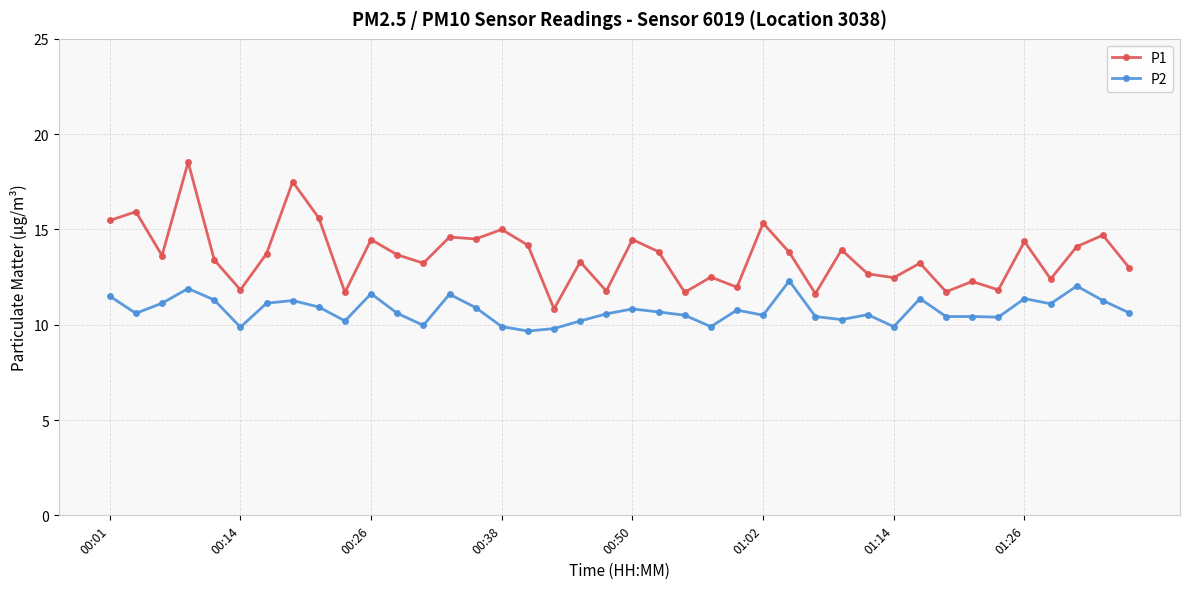

List the series in order of their overall mean, lowest first.

P2, P1